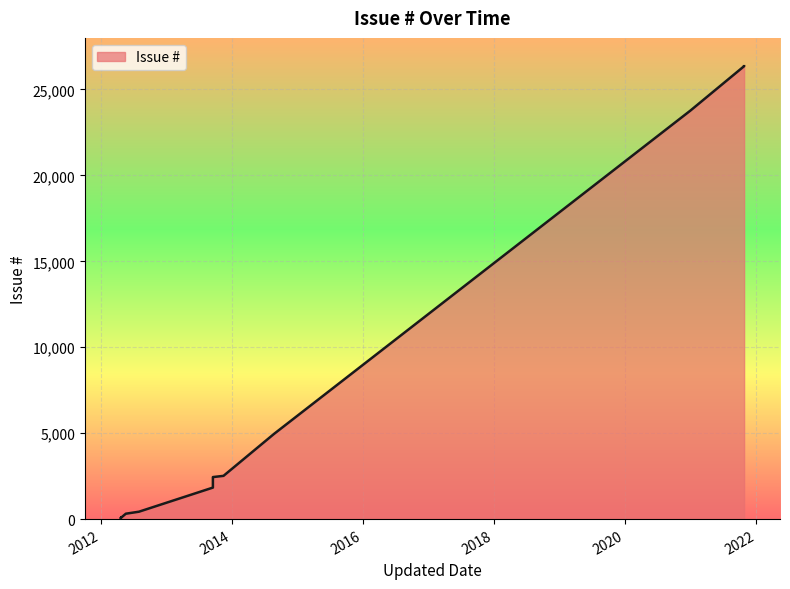

What is the sum of all values?

89406